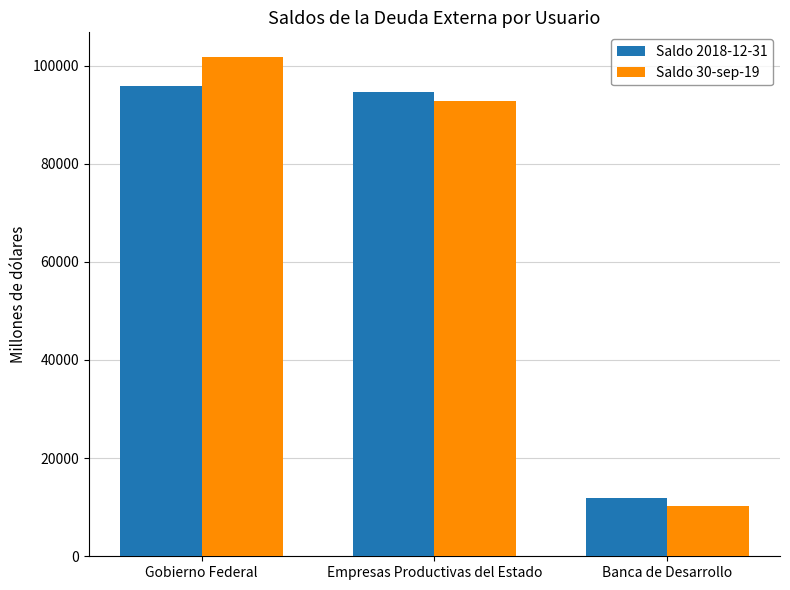

What position from the right is Banca de Desarrollo?

1